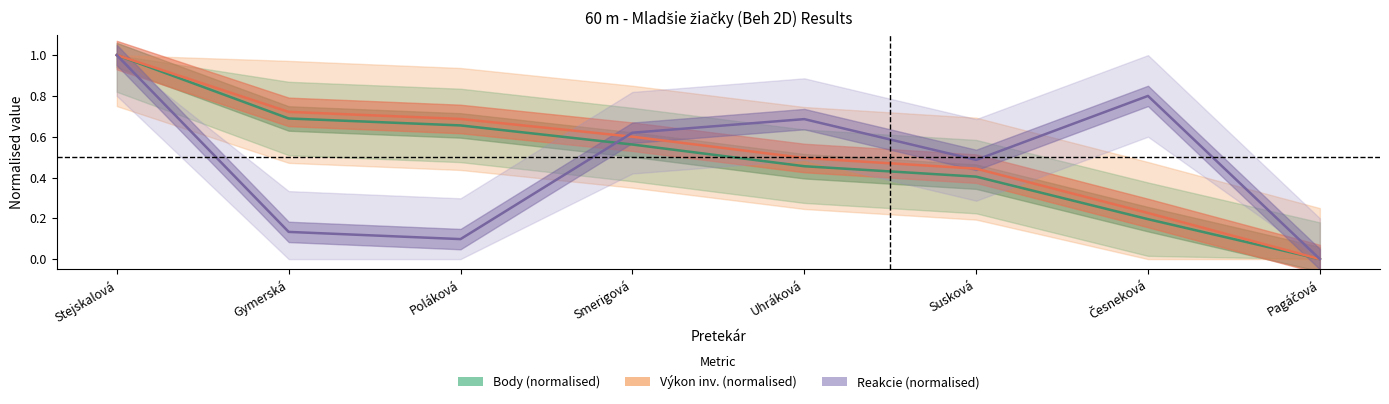

Is the value of Výkon at Uhráková greater than the value of Reakcie at Susková?

Yes